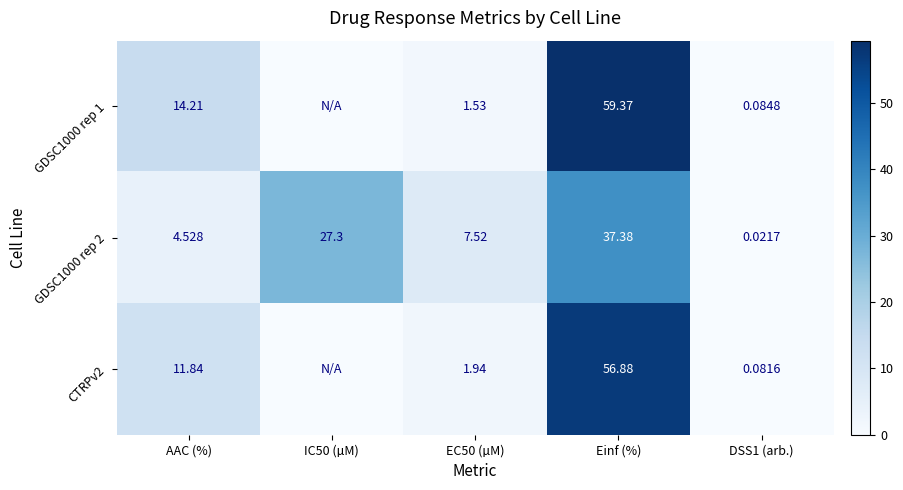

Rank the series at Einf (%) from highest to lowest value.

GDSC1000 rep 1, CTRPv2, GDSC1000 rep 2